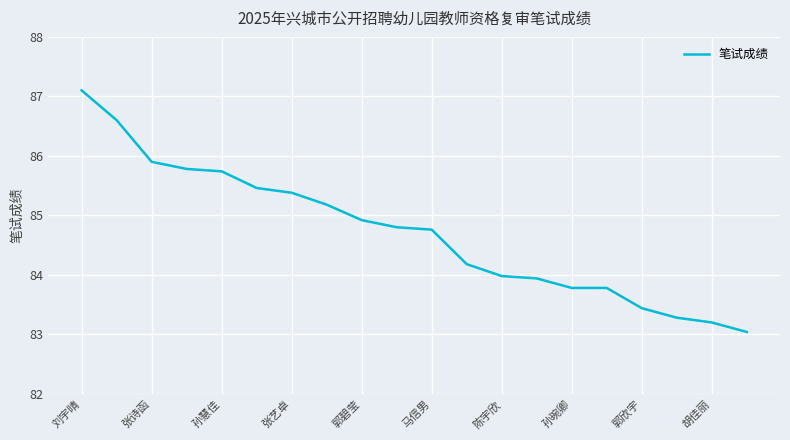

What is the sum of all values?

1694.2